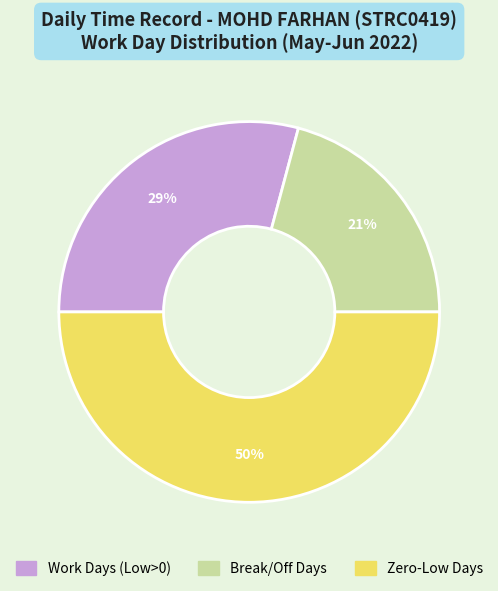

To the nearest percent, what is the difference between the largest and smallest slice percentages?

29%